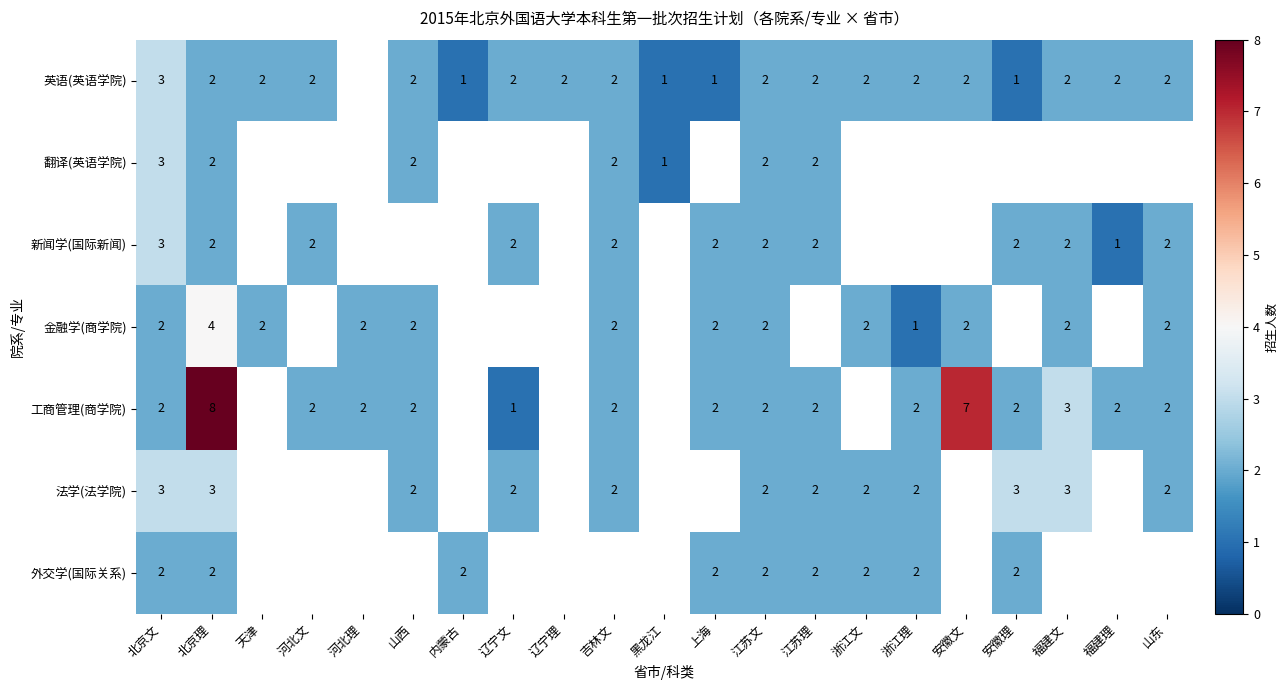

Count the number of data series in this chart.

7